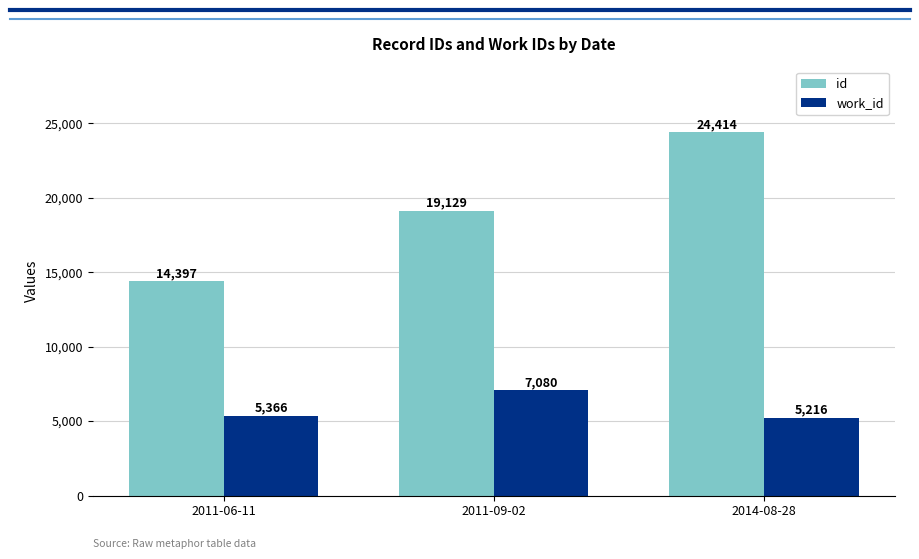

Count the number of data series in this chart.

2